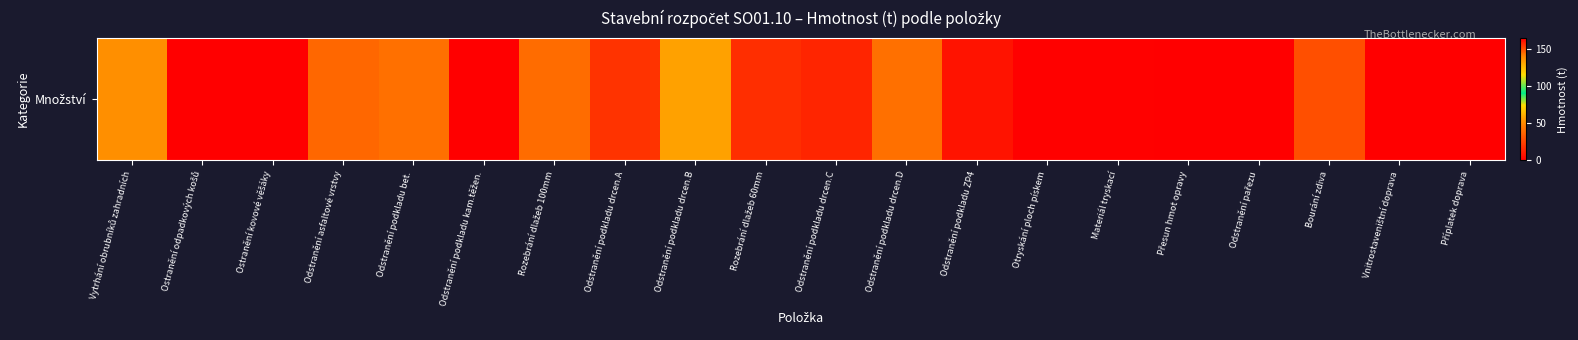

Which label corresponds to the smallest value in the chart?

Přesun hmot opravy